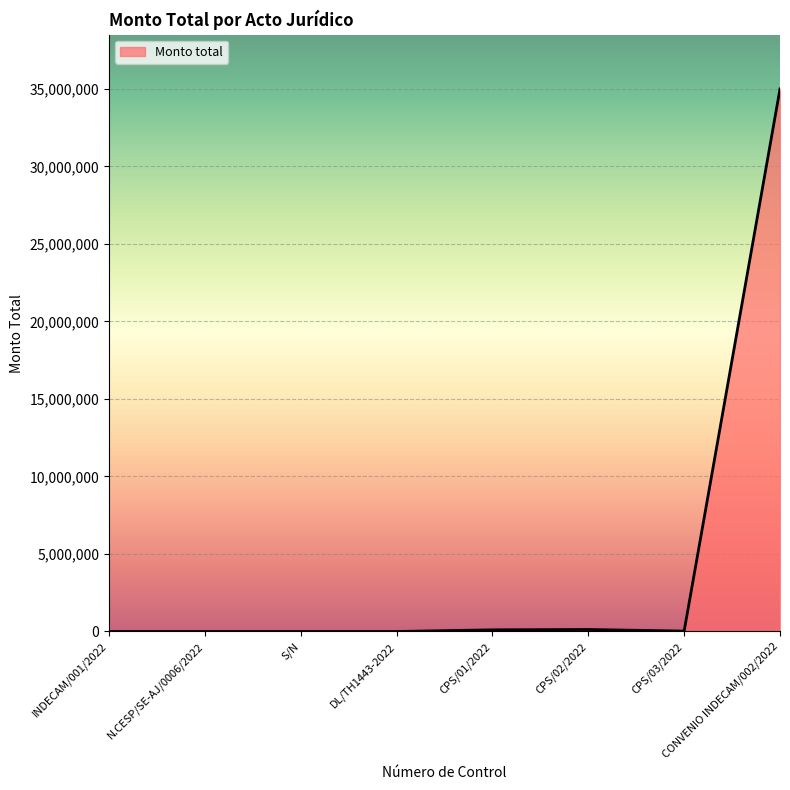

Count the number of data series in this chart.

1